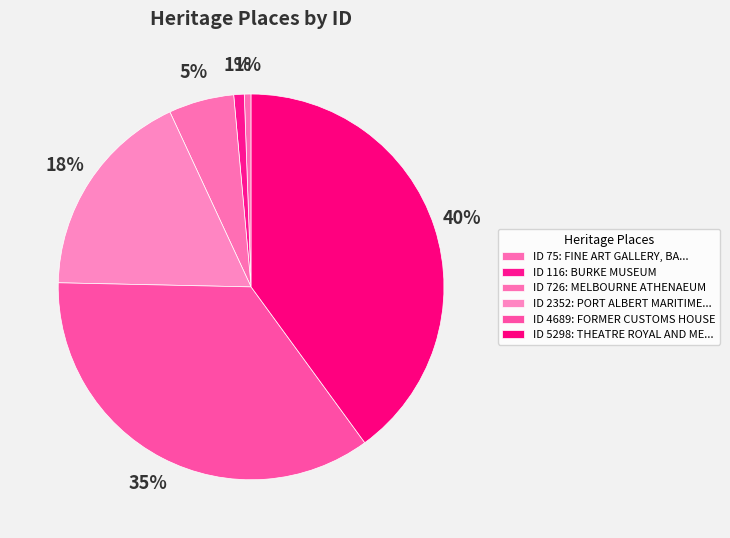

How many slices are in this pie chart?

6